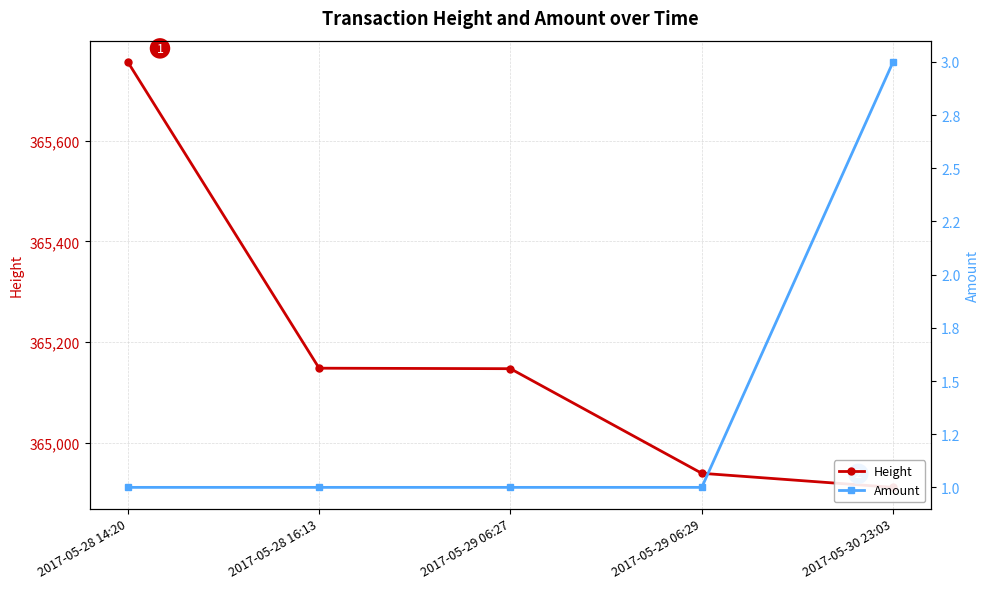

True or false: Amount and Height intersect in this chart.

False